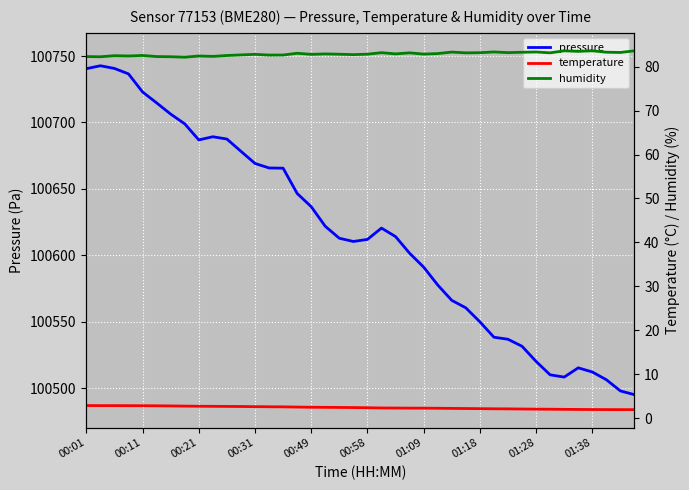

Is the value of temperature at 18 greater than the value of humidity at 10?

No